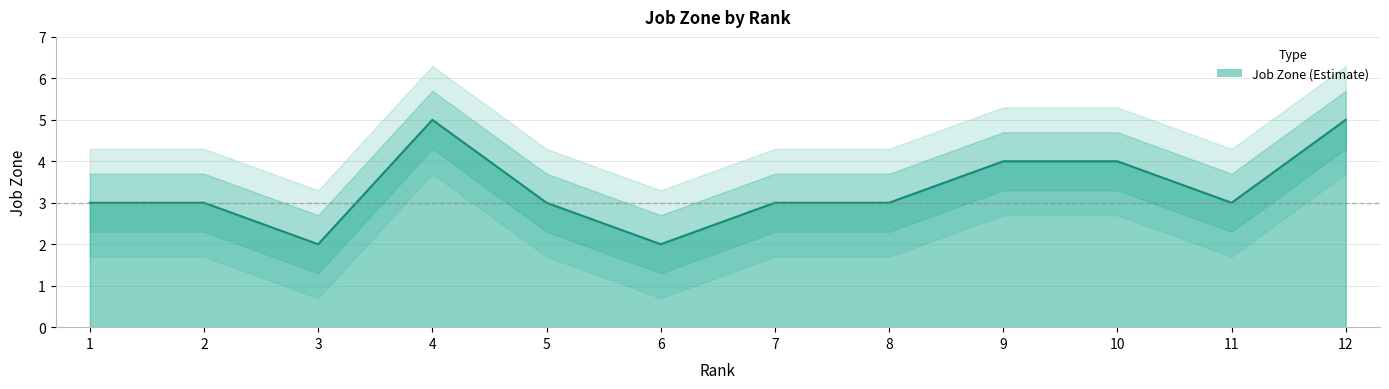

What is the maximum value shown in the chart?

5